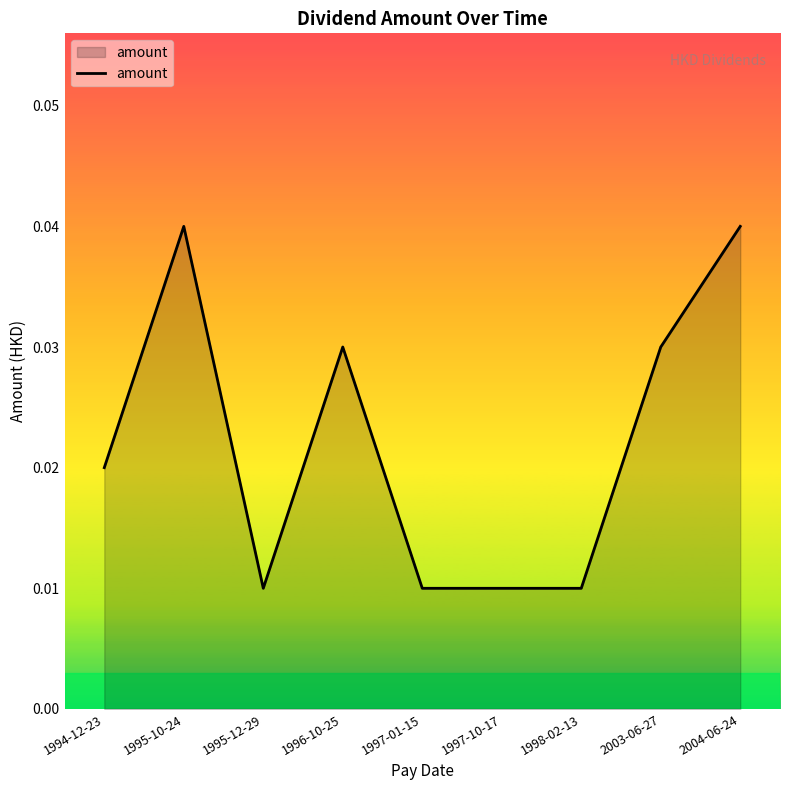

Which has a higher value, 2004-06-24 or 1997-01-15?

2004-06-24